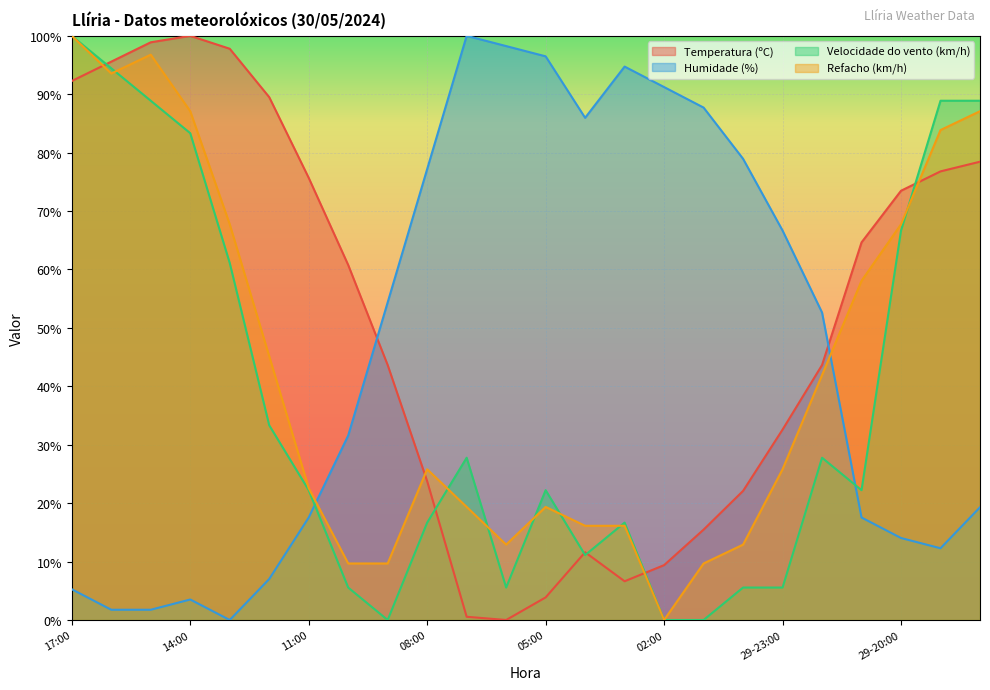

The Humidade (%) series shows 2.8 at 17:00. True or false?

False